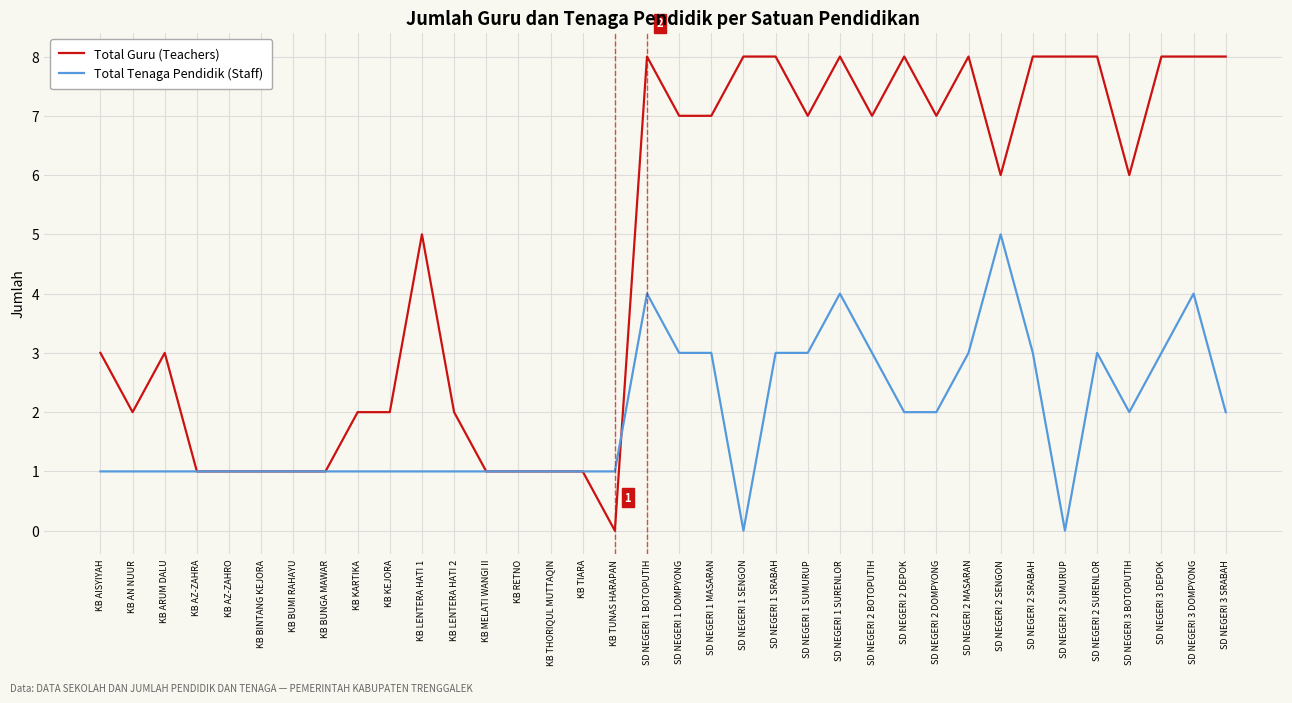

At which category does Total Guru (Teachers) reach its first local valley?

KB AN NUUR